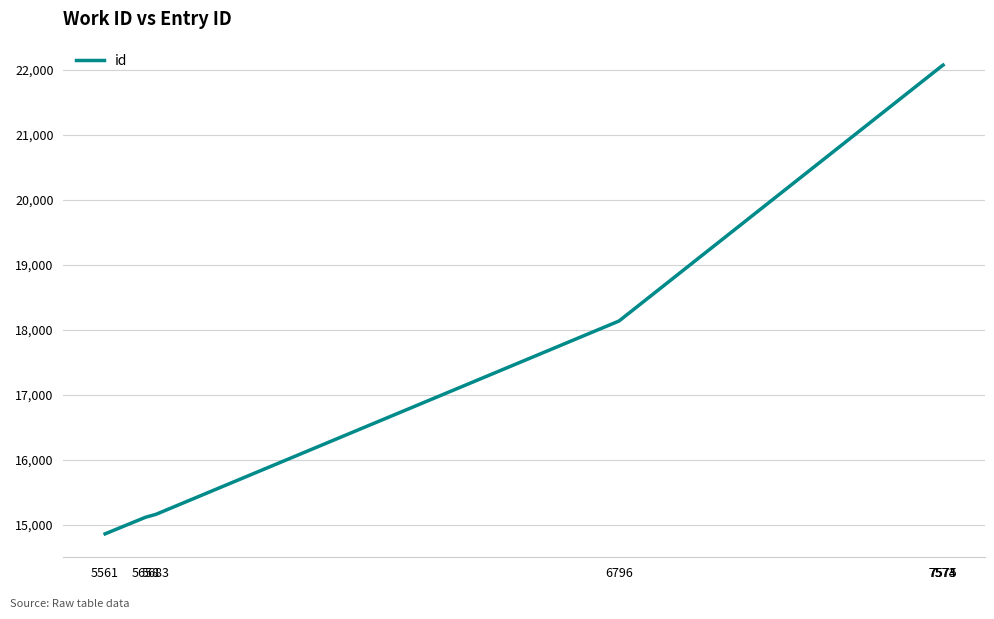

What is the sum of all values?

129487